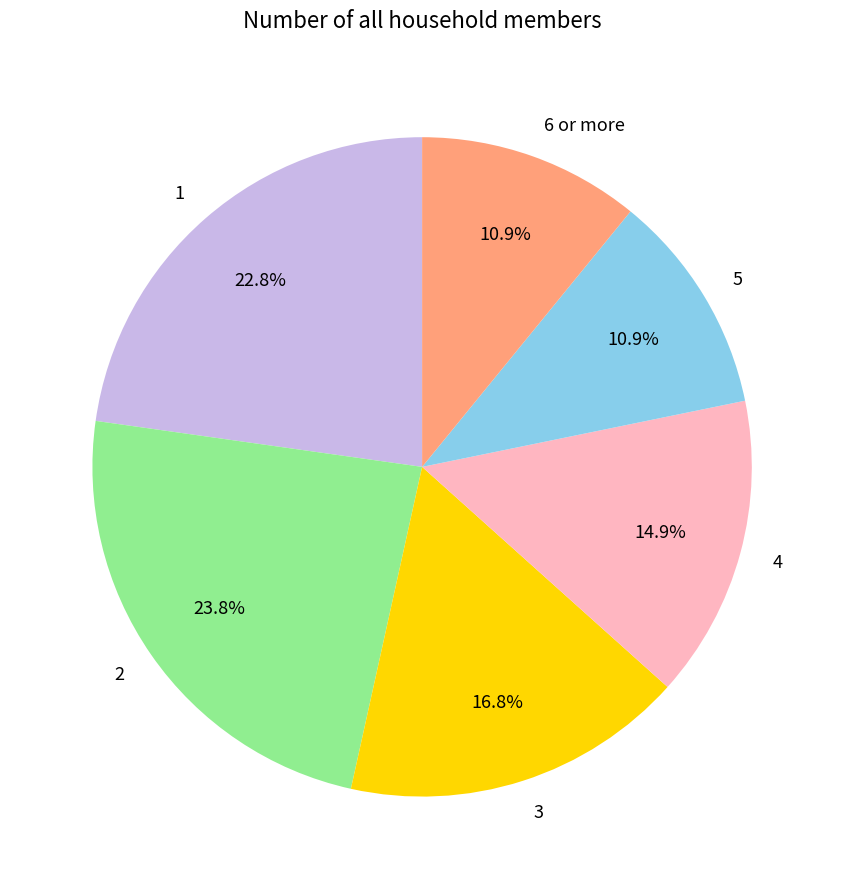

Approximately how many times larger is the value at 3 compared to 1?

0.7